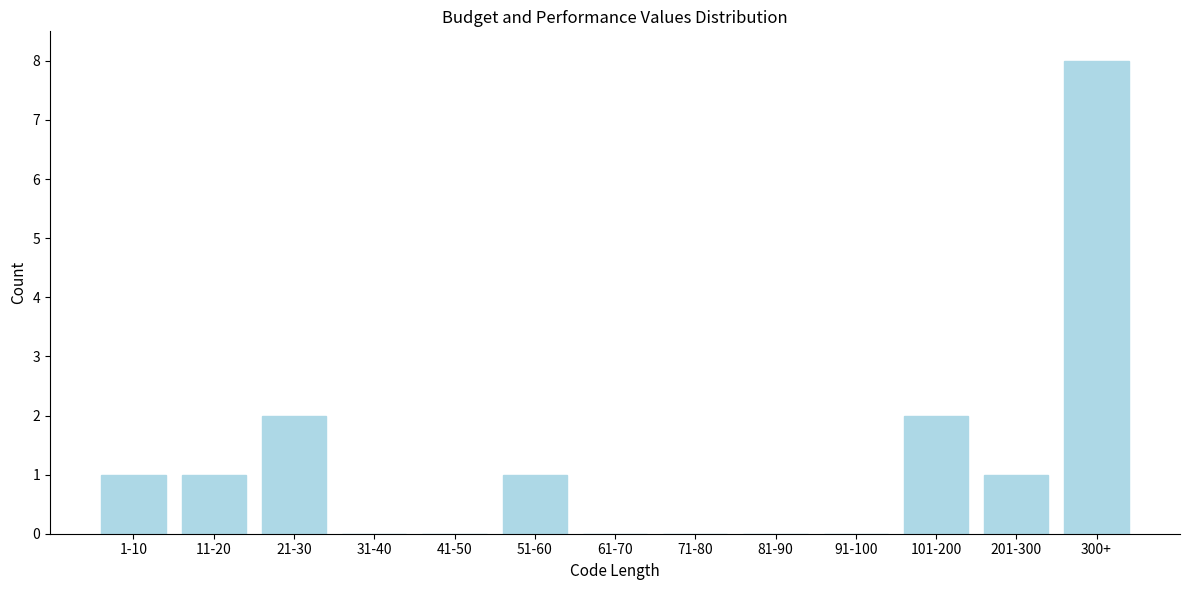

Reading left to right, extract all data points from this chart.

1-10=1	11-20=1	21-30=2	31-40=0	41-50=0	51-60=1	61-70=0	71-80=0	81-90=0	91-100=0	101-200=2	201-300=1	300+=8